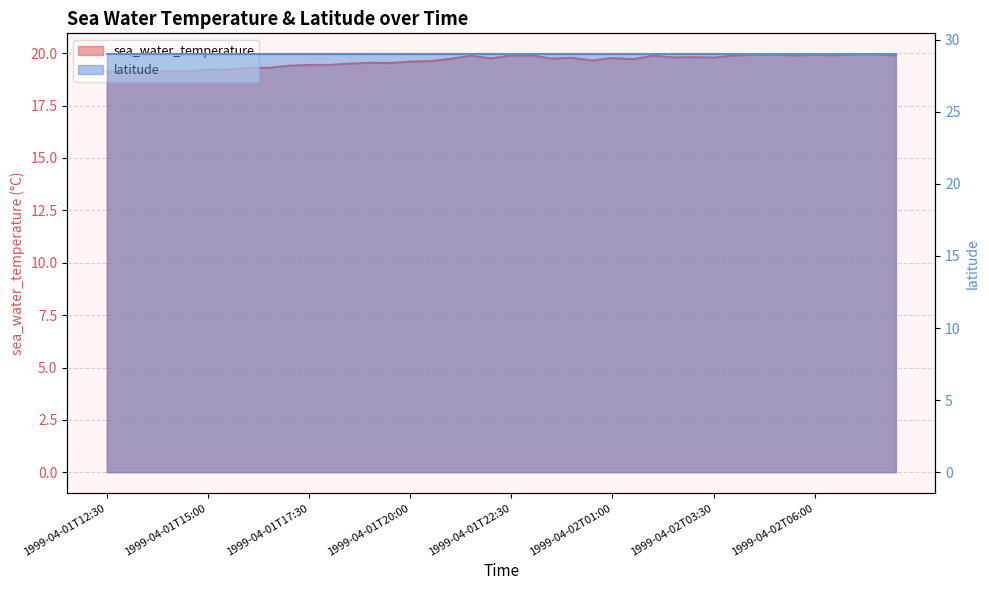

How many interior local peaks (higher than both neighbors) does the data have?

9